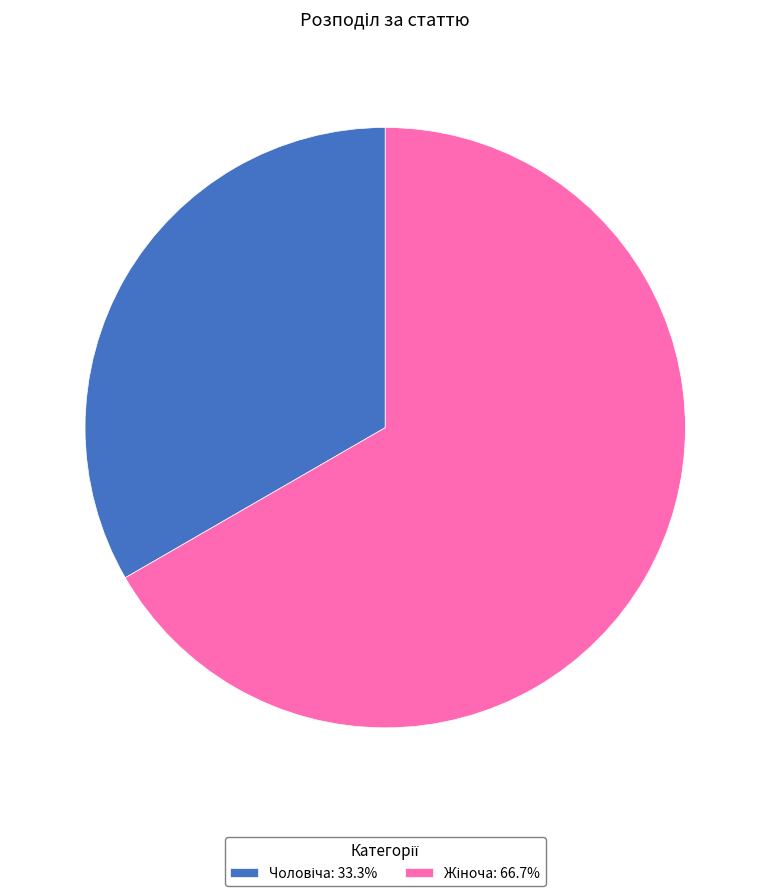

Is there a majority slice in this chart?

Yes